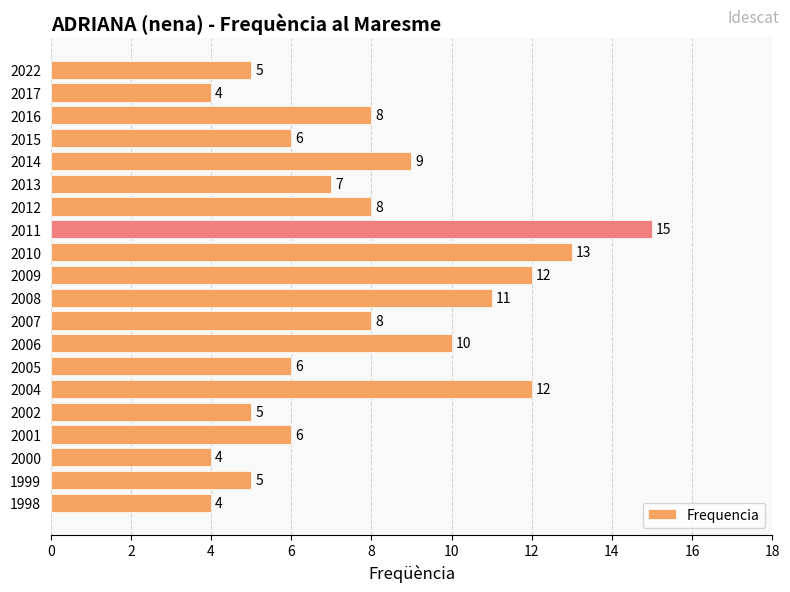

Approximately how many times larger is the value at 2001 compared to 2013?

0.9